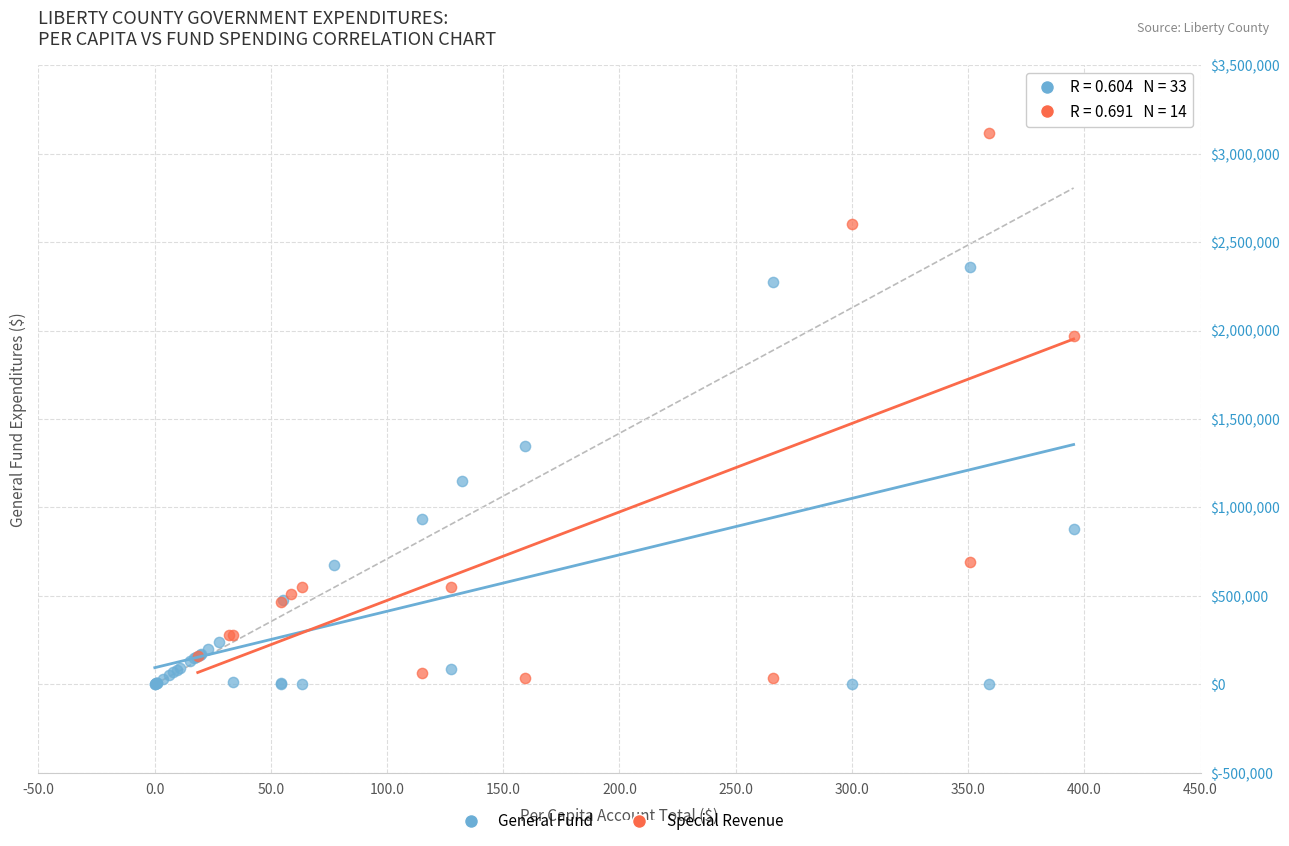

Which series has the largest Y range (max minus min)?

Special Revenue